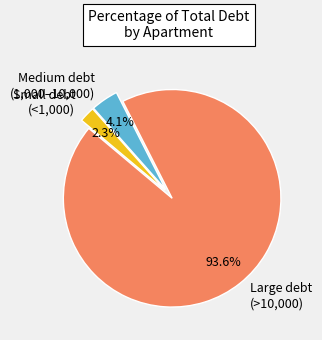

How many segments does this pie chart have?

3